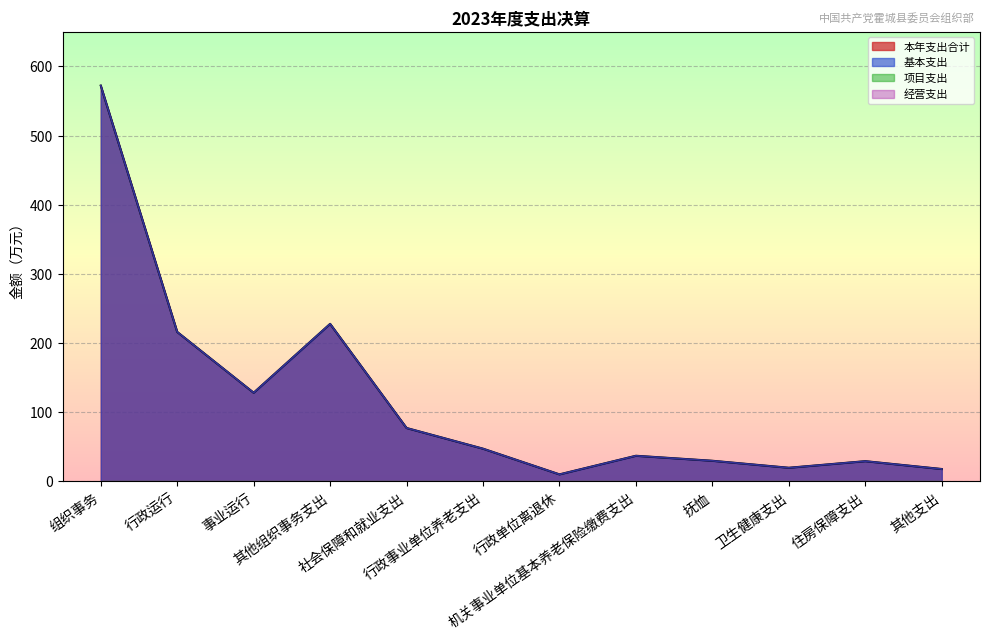

What is the difference between the second highest and minimum values in the 基本支出 series?

217.6